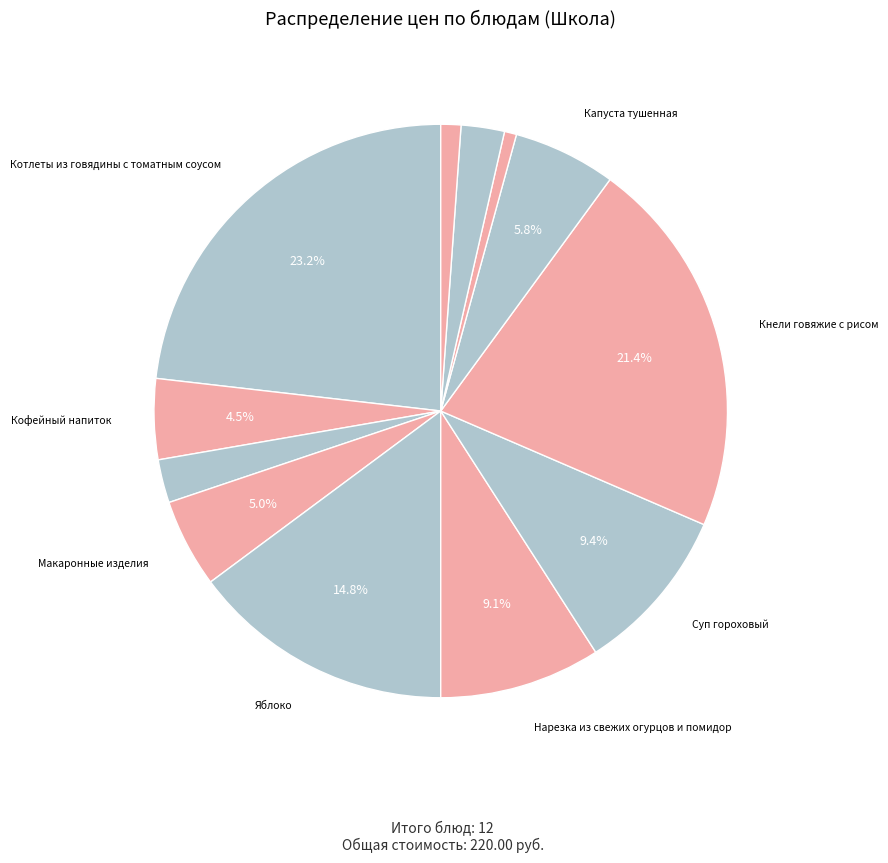

How many slices are in this pie chart?

12